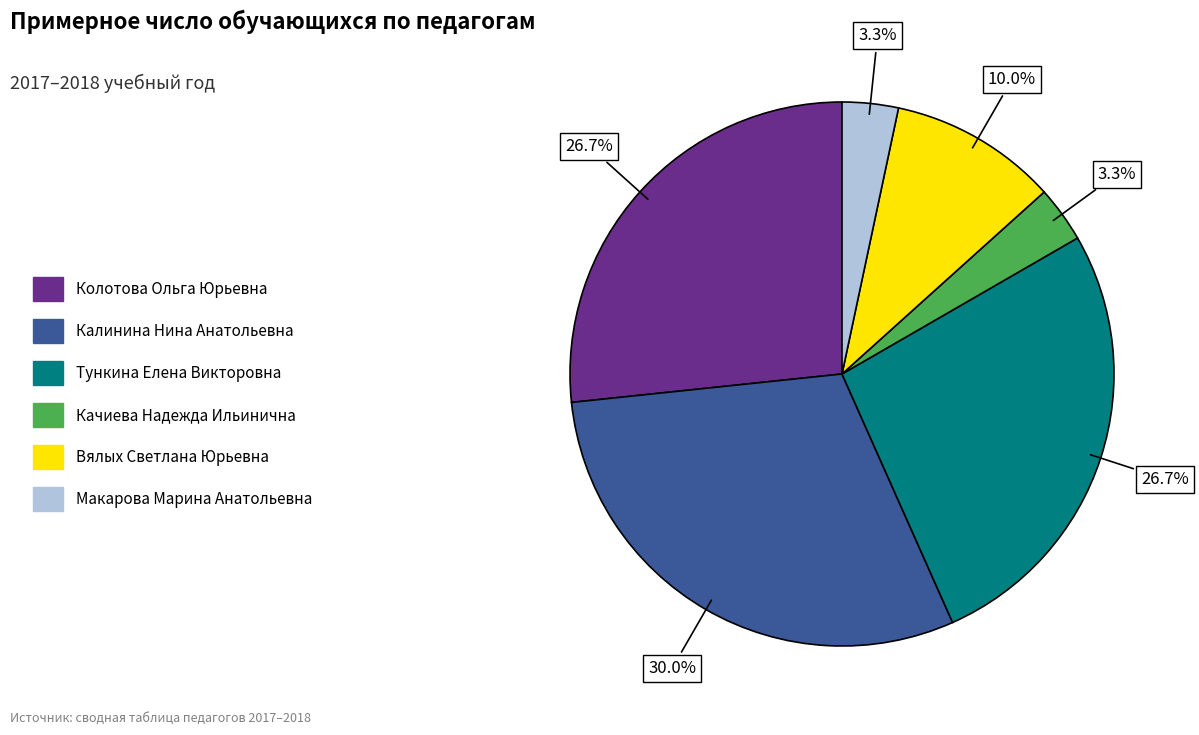

To the nearest percent, what is the combined percentage of Калинина Нина Анатольевна and Тункина Елена Викторовна?

57%